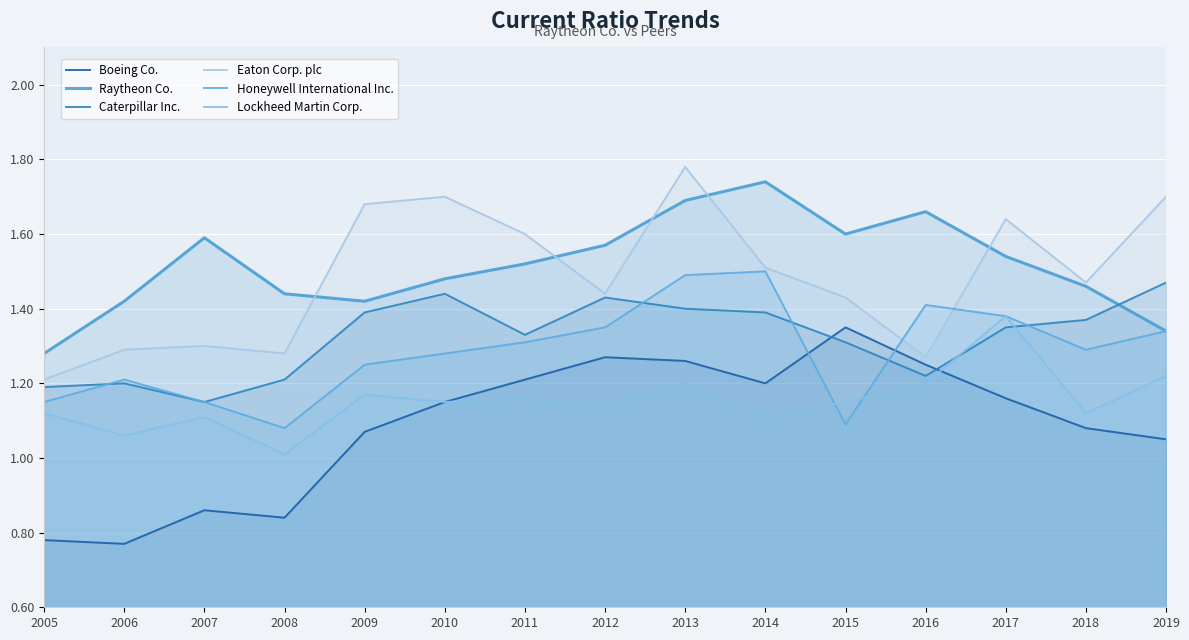

How many lines are shown in the chart?

6